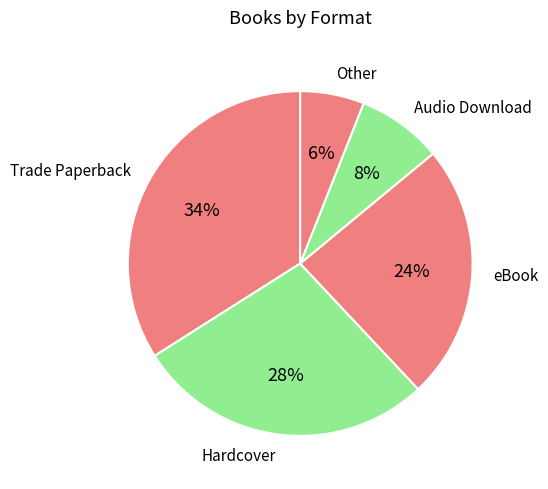

How many slices are in this pie chart?

5